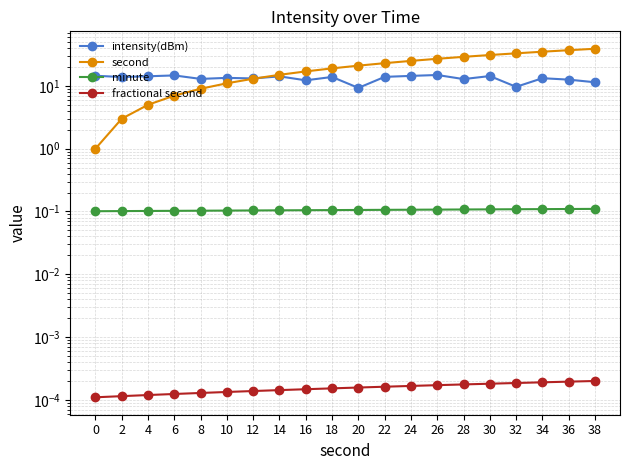

The value of second at 32 is 33.0. True or false?

True